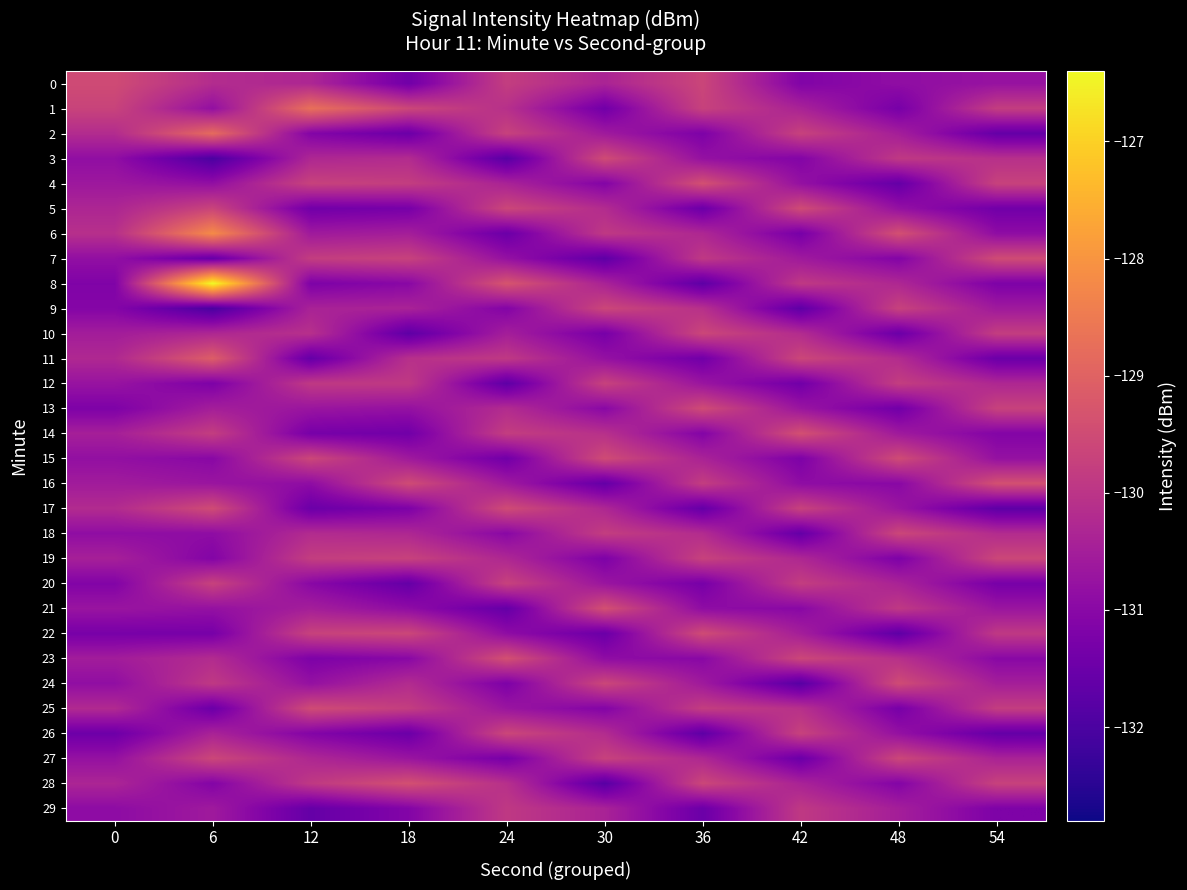

Reading left to right, list all the values displayed in this chart.

0: 0=-129.5	6=-130.2	12=-130.3	18=-131.4	24=-129.8	30=-130.4	36=-129.6	42=-131.1	48=-130.9	54=-130.8
1: 0=-129.7	6=-130.8	12=-128.7	18=-129.6	24=-130.1	30=-131.4	36=-129.7	42=-130.4	48=-131.3	54=-129.8
2: 0=-130.2	6=-128.8	12=-131.1	18=-131.5	24=-129.7	30=-130.6	36=-131.2	42=-129.7	48=-130.5	54=-131.6
3: 0=-130.9	6=-132.0	12=-130.3	18=-130.2	24=-131.8	30=-129.5	36=-130.8	42=-131.1	48=-129.9	54=-130.1
4: 0=-130.6	6=-130.8	12=-129.7	18=-129.8	24=-130.4	30=-131.1	36=-129.4	42=-130.8	48=-131.6	54=-129.7
5: 0=-130.3	6=-129.7	12=-131.4	18=-131.3	24=-129.6	30=-130.2	36=-131.5	42=-129.5	48=-130.8	54=-131.4
6: 0=-130.1	6=-128.2	12=-130.6	18=-130.5	24=-131.5	30=-129.9	36=-130.3	42=-131.3	48=-129.4	54=-130.9
7: 0=-130.8	6=-131.6	12=-129.8	18=-129.7	24=-130.8	30=-131.7	36=-129.9	42=-130.6	48=-131.1	54=-129.5
8: 0=-131.2	6=-126.4	12=-131.2	18=-131.0	24=-129.3	30=-130.4	36=-131.7	42=-129.9	48=-130.3	54=-131.2
9: 0=-131.1	6=-132.0	12=-130.4	18=-130.4	24=-131.1	30=-129.6	36=-130.1	42=-131.7	48=-129.7	54=-130.6
10: 0=-130.5	6=-130.3	12=-130.1	18=-131.7	24=-130.5	30=-131.3	36=-129.6	42=-130.2	48=-131.5	54=-129.8
11: 0=-130.3	6=-129.1	12=-131.6	18=-130.1	24=-129.9	30=-130.8	36=-131.4	42=-129.6	48=-130.2	54=-131.5
12: 0=-130.7	6=-131.2	12=-129.9	18=-129.9	24=-131.7	30=-129.7	36=-130.7	42=-131.4	48=-129.8	54=-130.3
13: 0=-131.2	6=-130.5	12=-130.7	18=-130.8	24=-130.2	30=-131.0	36=-129.5	42=-130.7	48=-131.4	54=-129.7
14: 0=-130.5	6=-129.8	12=-131.3	18=-131.4	24=-129.8	30=-130.1	36=-131.1	42=-129.4	48=-130.6	54=-131.1
15: 0=-130.8	6=-131.0	12=-129.6	18=-130.6	24=-131.4	30=-129.5	36=-130.4	42=-131.2	48=-129.5	54=-130.8
16: 0=-130.6	6=-130.7	12=-130.9	18=-129.5	24=-130.6	30=-131.6	36=-129.8	42=-130.9	48=-131.0	54=-129.4
17: 0=-130.2	6=-129.5	12=-131.5	18=-131.2	24=-129.5	30=-130.3	36=-131.6	42=-129.7	48=-130.7	54=-131.7
18: 0=-130.9	6=-130.9	12=-130.2	18=-130.3	24=-131.0	30=-129.8	36=-130.2	42=-131.6	48=-129.6	54=-130.2
19: 0=-130.5	6=-131.1	12=-129.8	18=-129.7	24=-130.3	30=-131.2	36=-129.7	42=-130.3	48=-131.2	54=-129.6
20: 0=-131.1	6=-129.7	12=-131.0	18=-131.6	24=-129.7	30=-130.7	36=-131.3	42=-129.8	48=-130.4	54=-131.3
21: 0=-130.7	6=-130.8	12=-130.5	18=-130.9	24=-131.6	30=-129.4	36=-130.9	42=-131.0	48=-129.9	54=-130.7
22: 0=-131.3	6=-131.3	12=-129.7	18=-129.6	24=-130.9	30=-131.5	36=-129.5	42=-130.5	48=-131.7	54=-129.9
23: 0=-130.5	6=-130.2	12=-131.2	18=-131.0	24=-129.4	30=-130.9	36=-131.0	42=-129.6	48=-130.1	54=-131.0
24: 0=-130.9	6=-129.9	12=-130.8	18=-130.2	24=-131.2	30=-129.6	36=-130.6	42=-131.8	48=-129.5	54=-130.5
25: 0=-130.2	6=-131.5	12=-129.5	18=-129.8	24=-130.7	30=-131.1	36=-129.8	42=-130.1	48=-131.3	54=-129.8
26: 0=-131.5	6=-130.4	12=-131.1	18=-131.5	24=-129.6	30=-130.2	36=-131.7	42=-129.7	48=-130.8	54=-131.6
27: 0=-130.8	6=-129.6	12=-130.3	18=-130.7	24=-131.3	30=-129.7	36=-130.3	42=-131.5	48=-129.6	54=-130.4
28: 0=-130.3	6=-131.1	12=-129.9	18=-129.4	24=-130.1	30=-131.8	36=-129.6	42=-130.4	48=-131.1	54=-129.7
29: 0=-130.9	6=-130.6	12=-131.6	18=-131.1	24=-129.9	30=-130.4	36=-131.5	42=-129.9	48=-130.5	54=-131.2